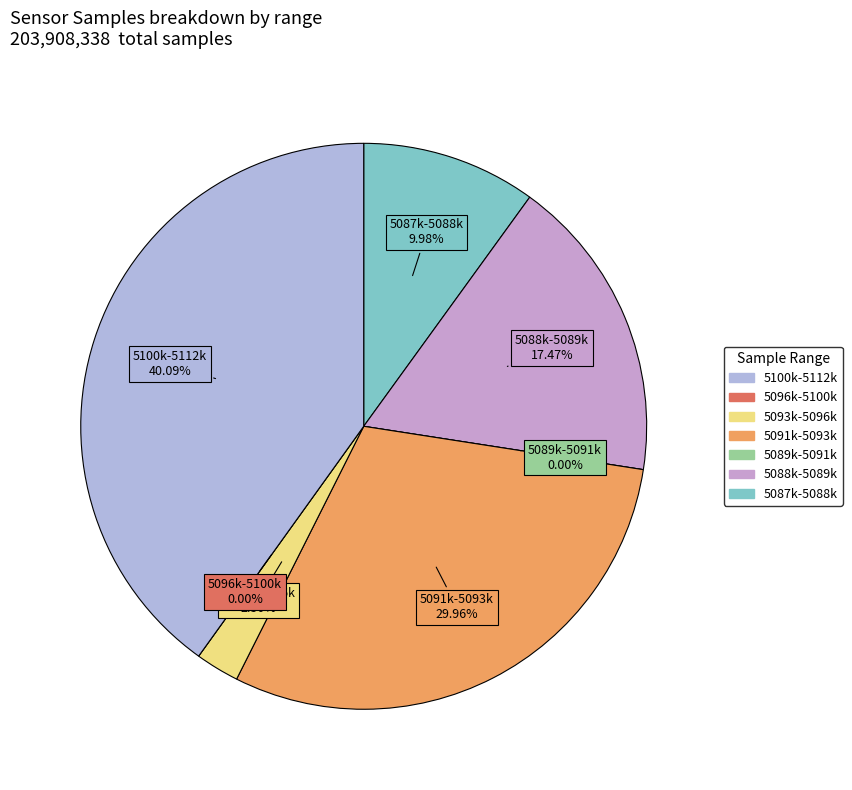

How many segments does this pie chart have?

7